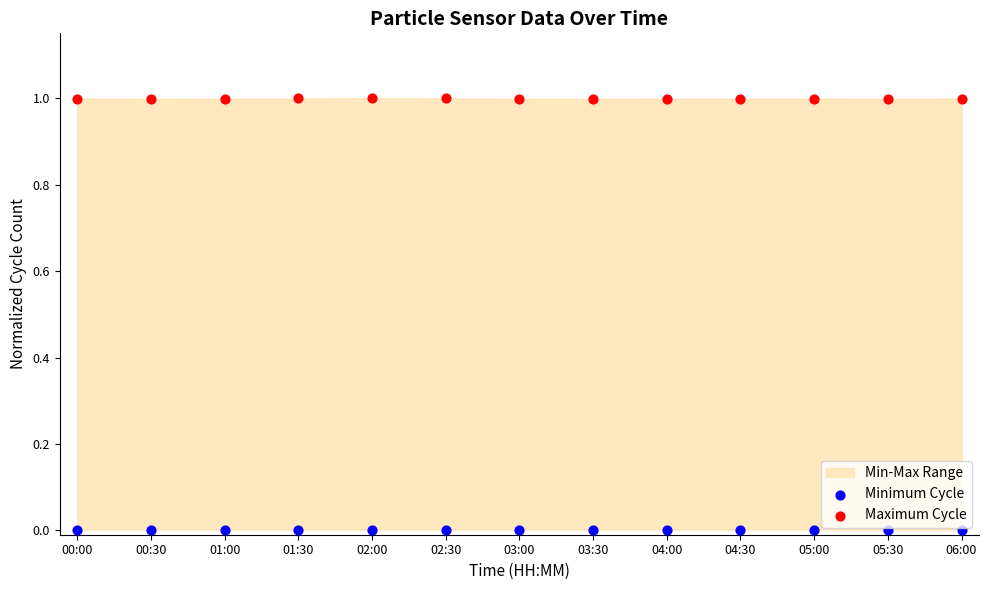

Which series reaches the maximum Y coordinate?

Maximum Cycle